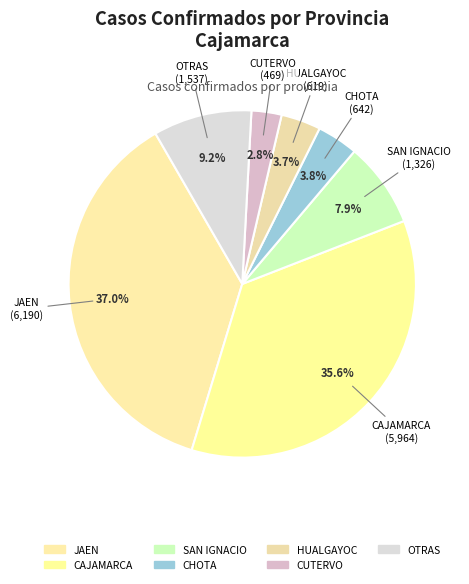

How many slices are in this pie chart?

7